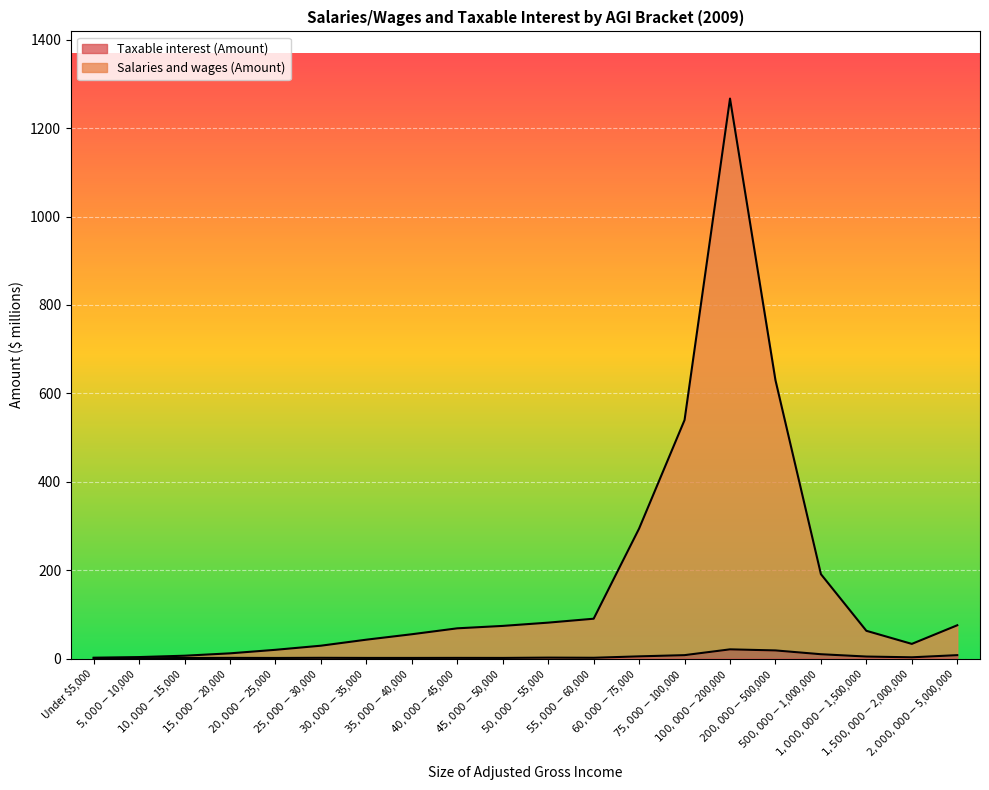

Is the value of Salaries and wages (Amount) at $55,000-$60,000 greater than the value of Taxable interest (Amount) at $1,500,000-$2,000,000?

Yes